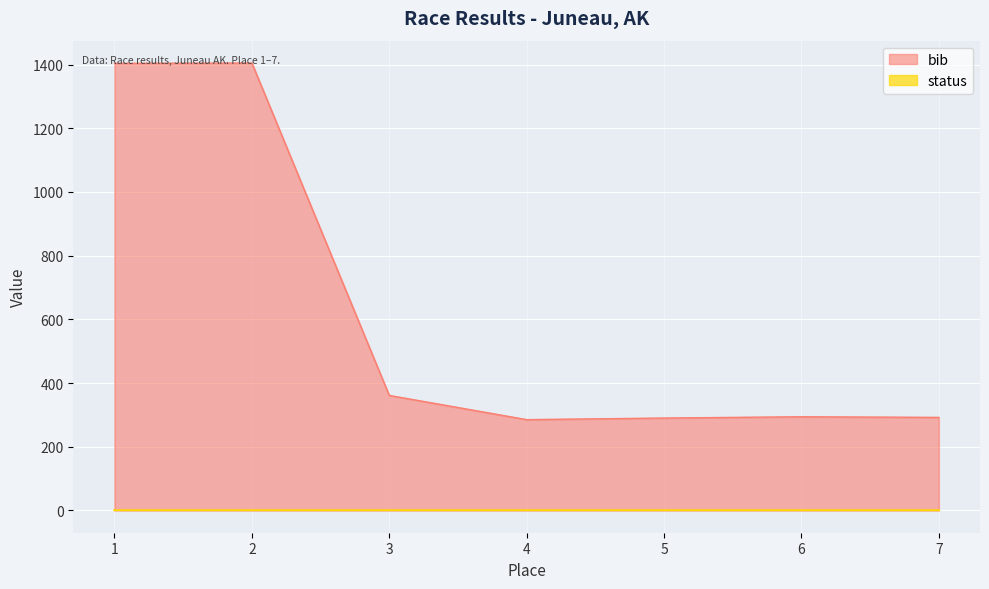

Count the number of values greater than 294.

3